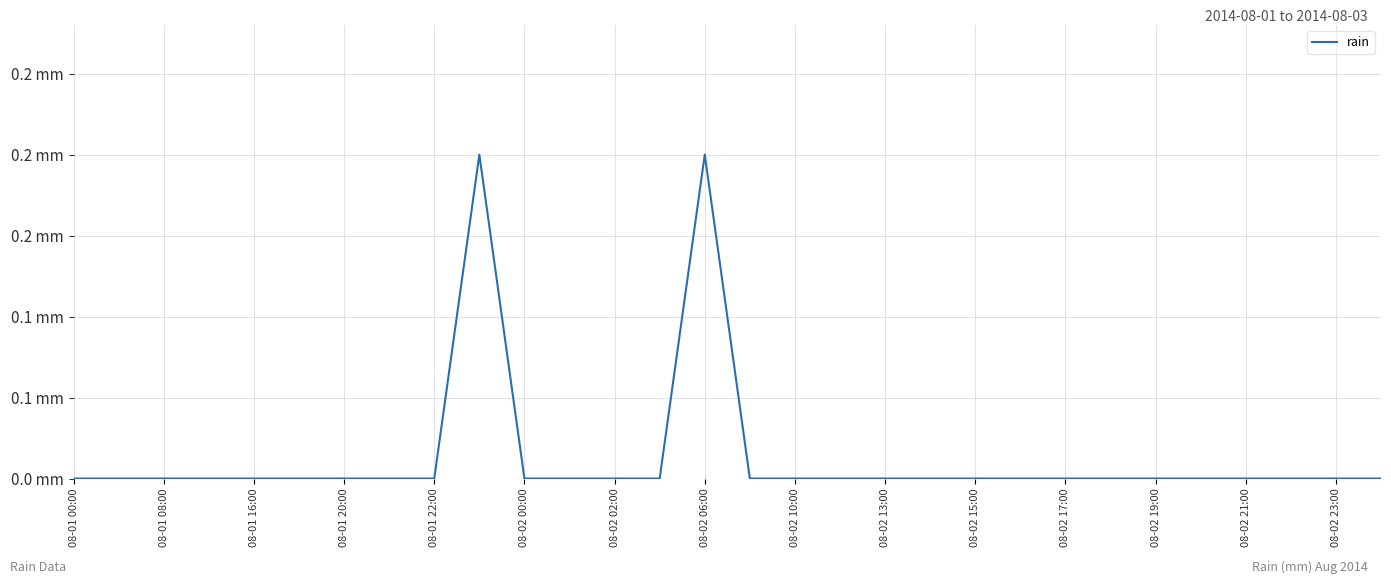

Does the chart display data point markers on the line(s)?

No